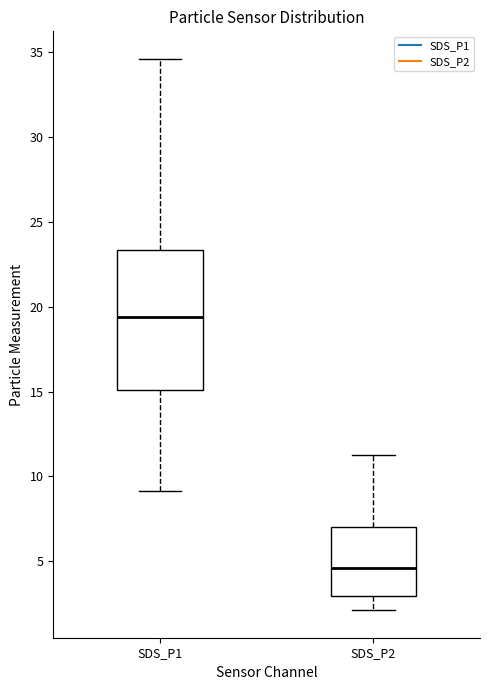

Which box's median line is the lowest?

SDS_P2